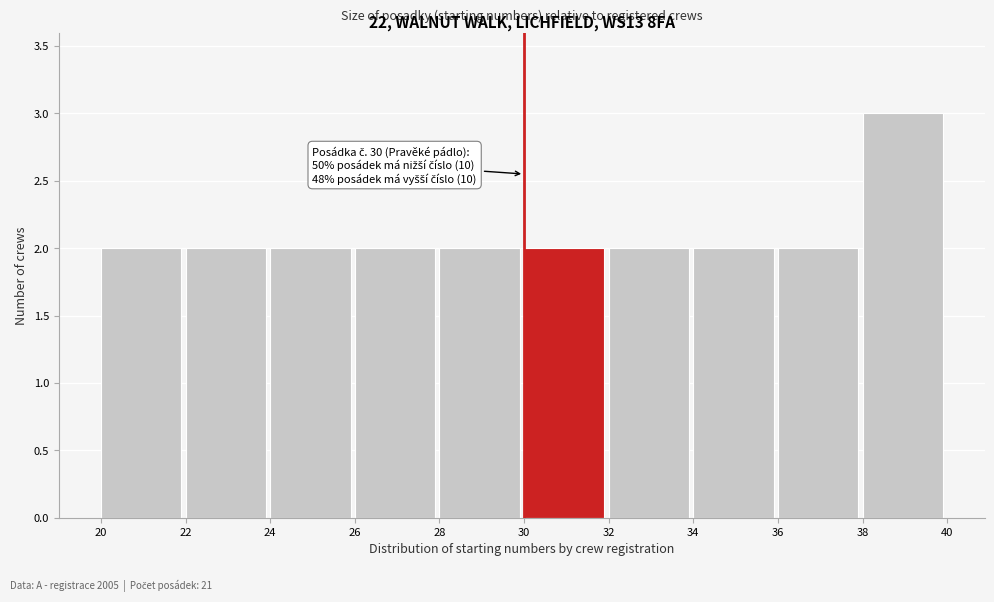

Which range on the x-axis has the tallest bar?

38 to 40